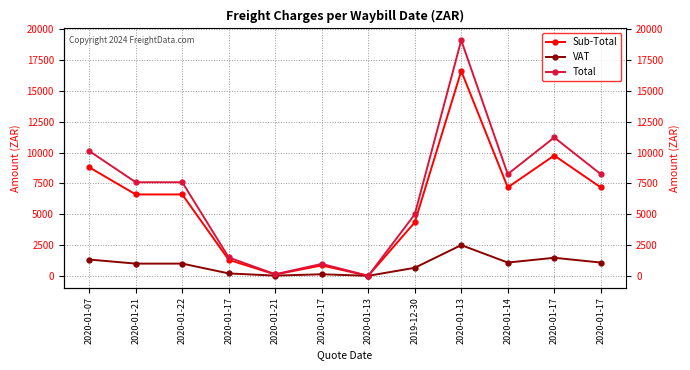

At which label does Total first exceed 7590?

2020-01-07